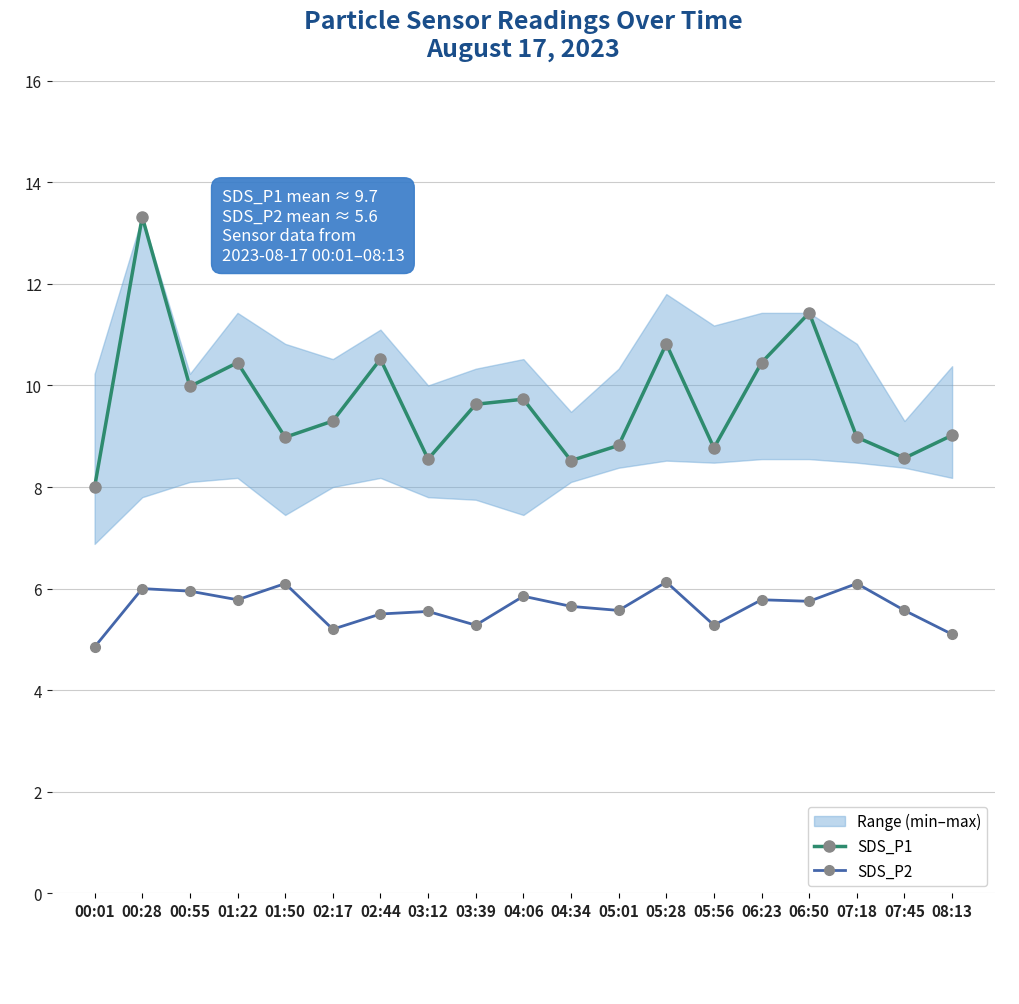

At which category is the sum across all series the highest?

00:28